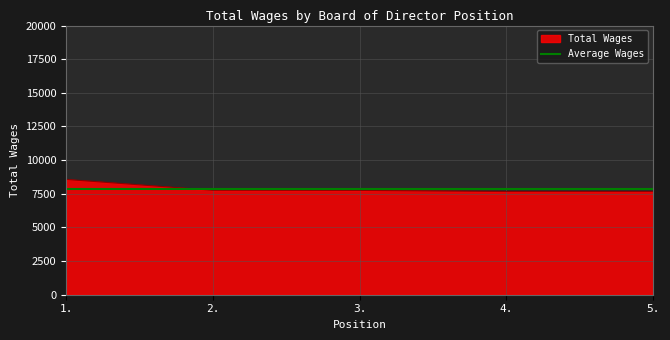

Approximately how many times larger is the value at 2. compared to 3.?

1.0